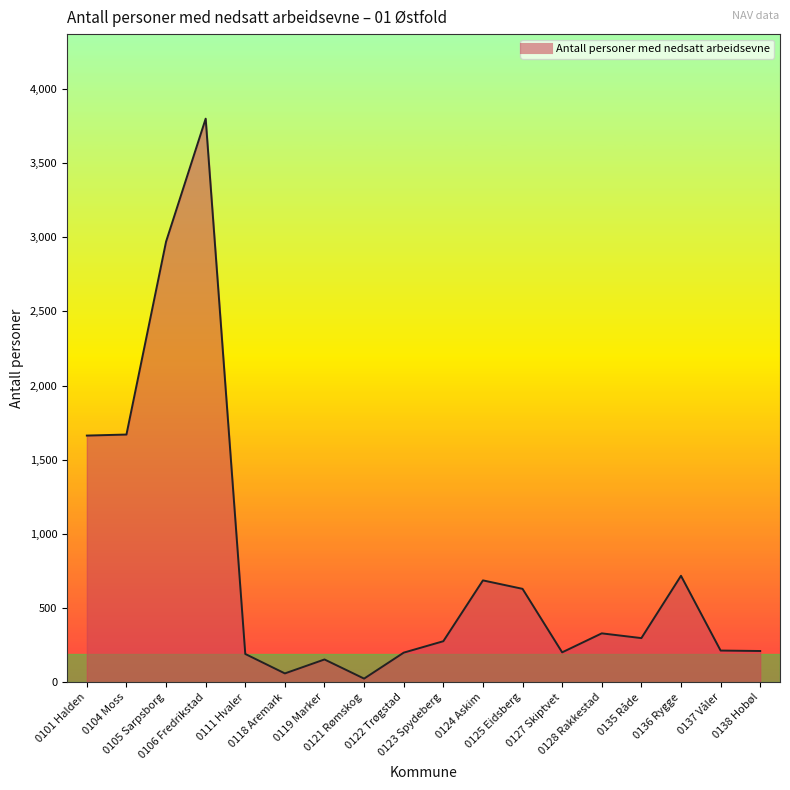

What is the maximum value shown in the chart?

3799